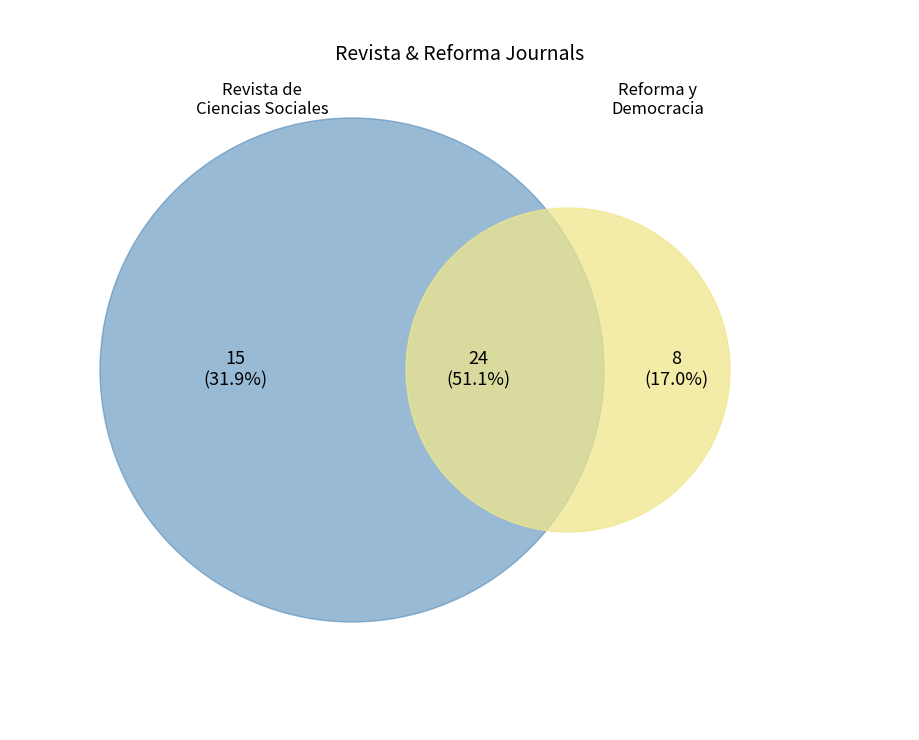

Does any single category account for the majority?

Yes